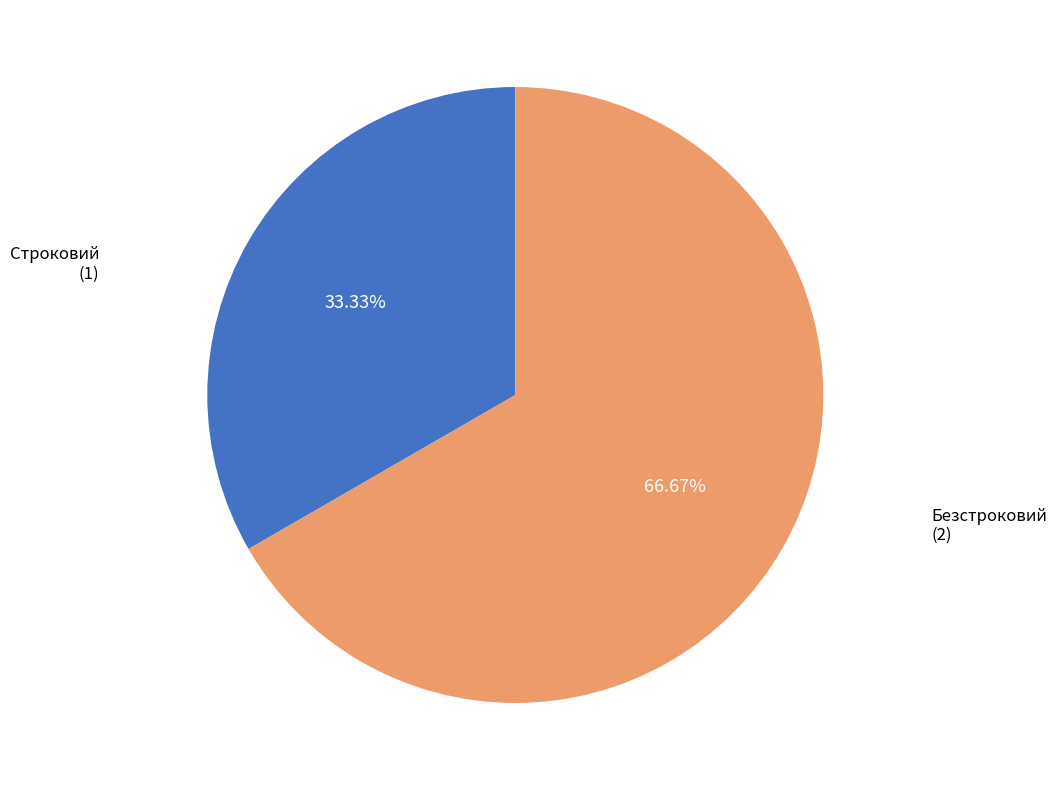

Is there a majority slice in this chart?

Yes